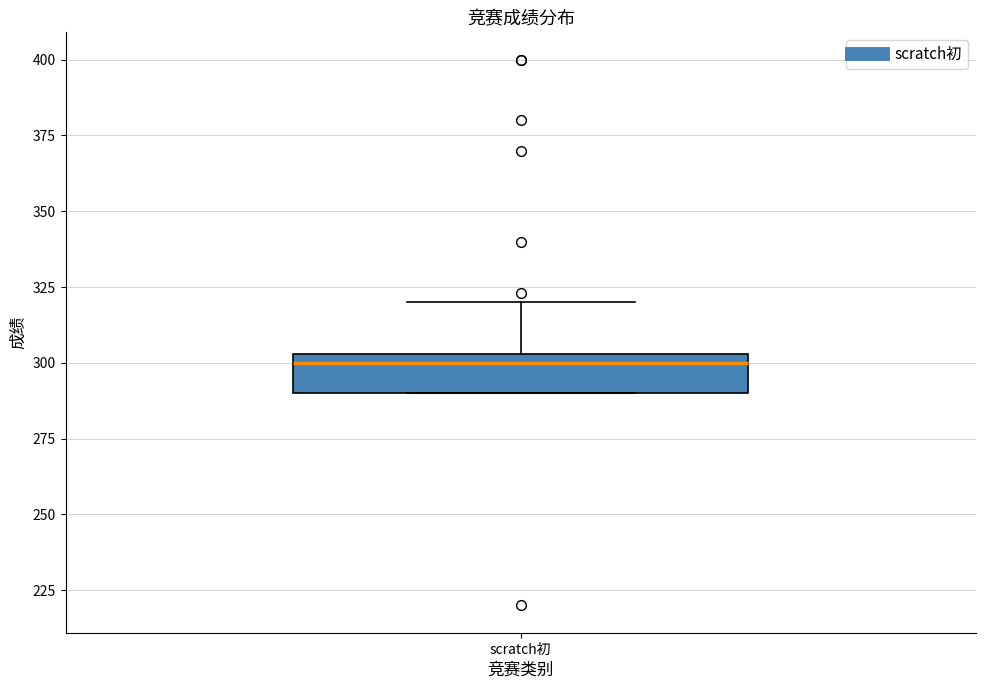

Transcribe this box plot: give where the median line is, the range the box spans, and where the two whiskers end, as read against the y-axis. The values are not printed on the chart, so give them approximately, as read against the axis.

median 300, box 290 to 305, whiskers 290 to 320